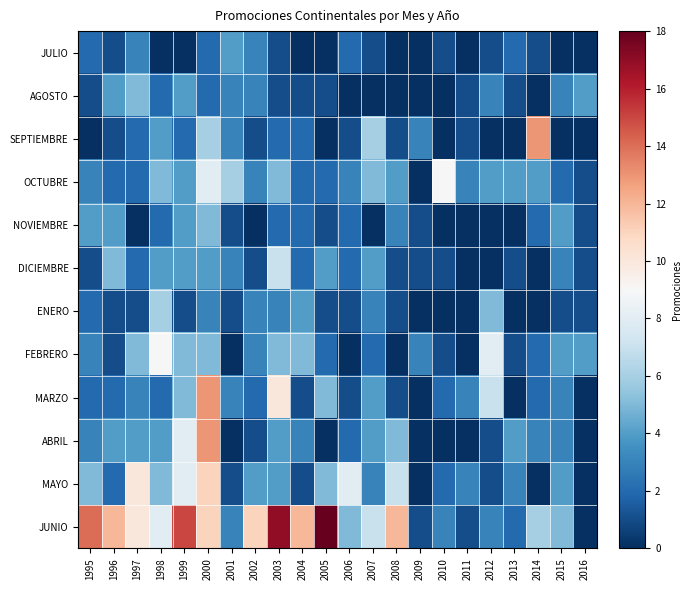

What is the spread (max minus min) of values at 2009?

3